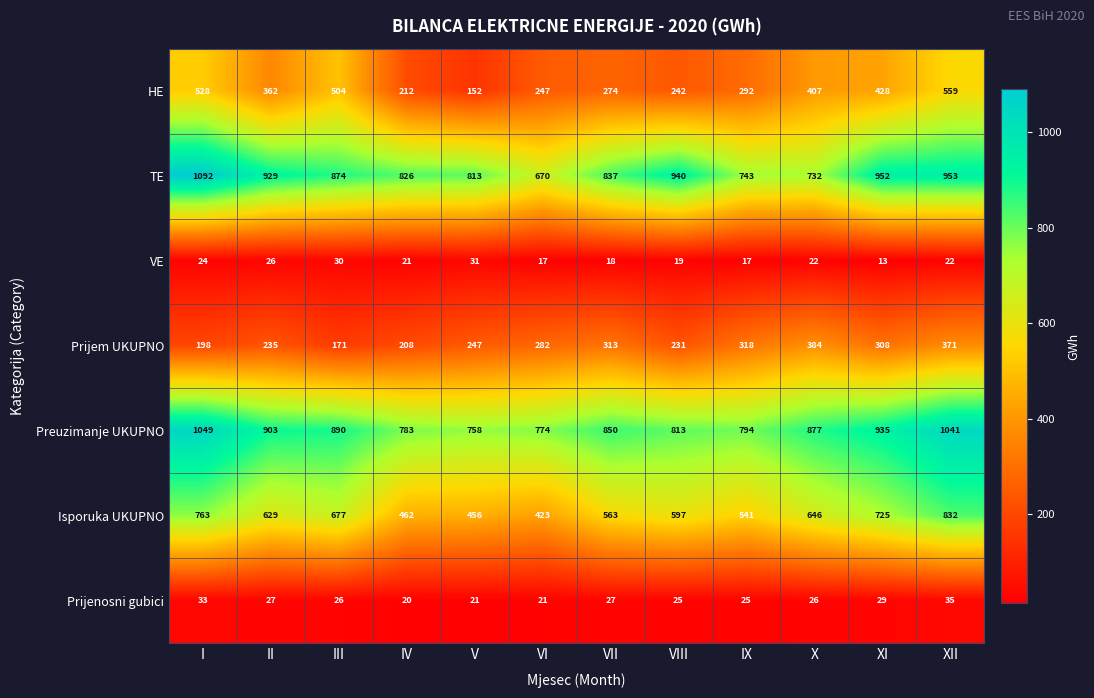

What is the difference between the second highest and minimum values in the Preuzimanje UKUPNO series?

283